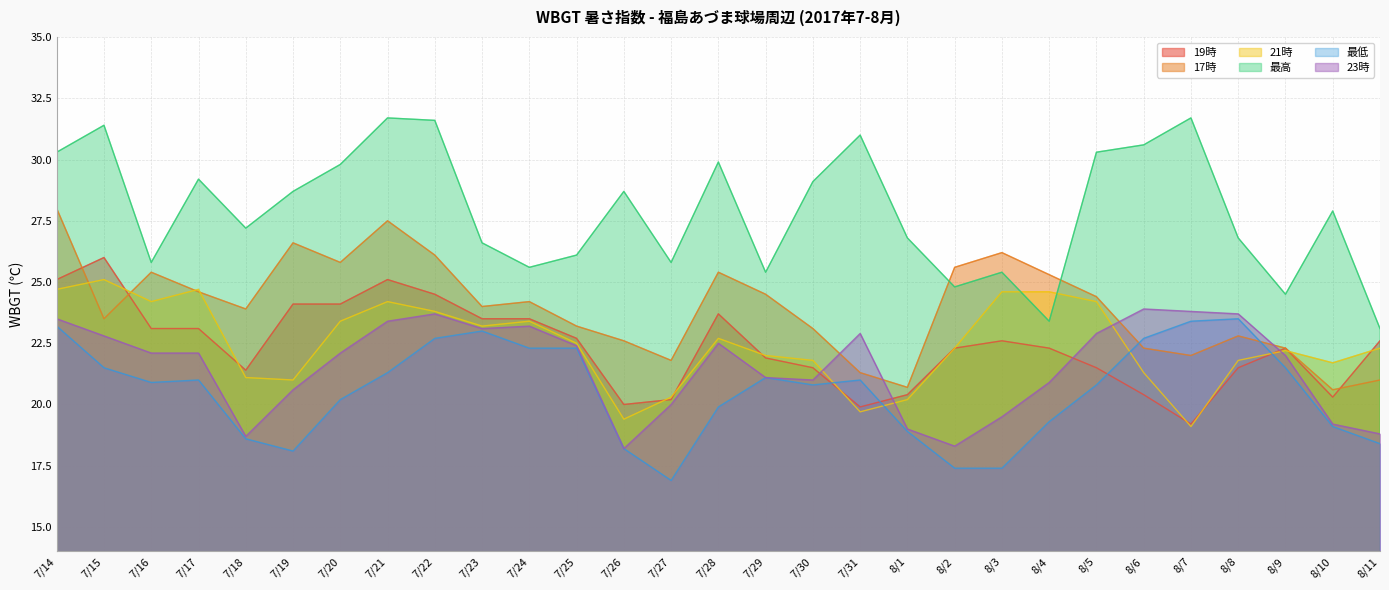

What is the maximum value for 17時?

28.0